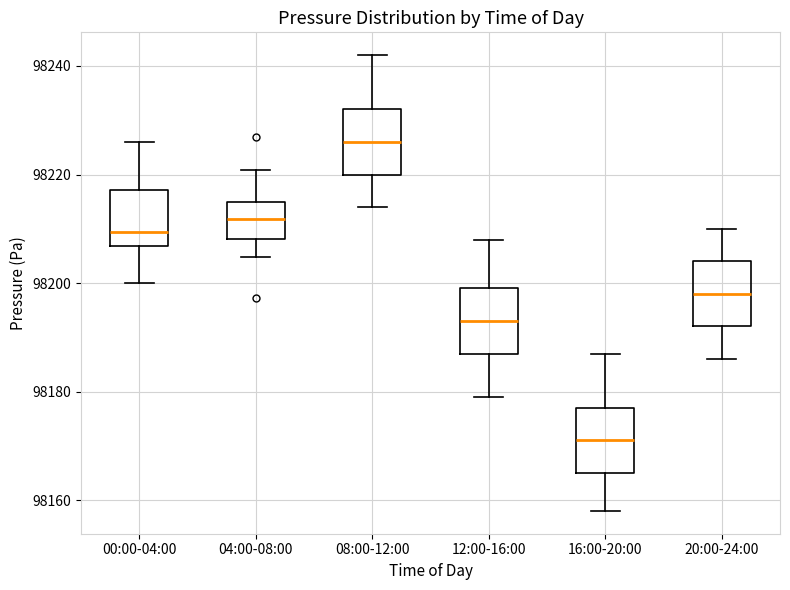

Reading left to right, transcribe this box plot: for each box, give where its median line is, the range the box spans, and where its two whiskers end, as read against the y-axis. The values are not printed on the chart, so give them approximately, as read against the axis.

00:00-04:00: median 98210, box 98206 to 98218, whiskers 98200 to 98226
04:00-08:00: median 98212, box 98208 to 98214, whiskers 98204 to 98220
08:00-12:00: median 98226, box 98220 to 98232, whiskers 98214 to 98242
12:00-16:00: median 98194, box 98188 to 98200, whiskers 98180 to 98208
16:00-20:00: median 98172, box 98166 to 98178, whiskers 98158 to 98188
20:00-24:00: median 98198, box 98192 to 98204, whiskers 98186 to 98210